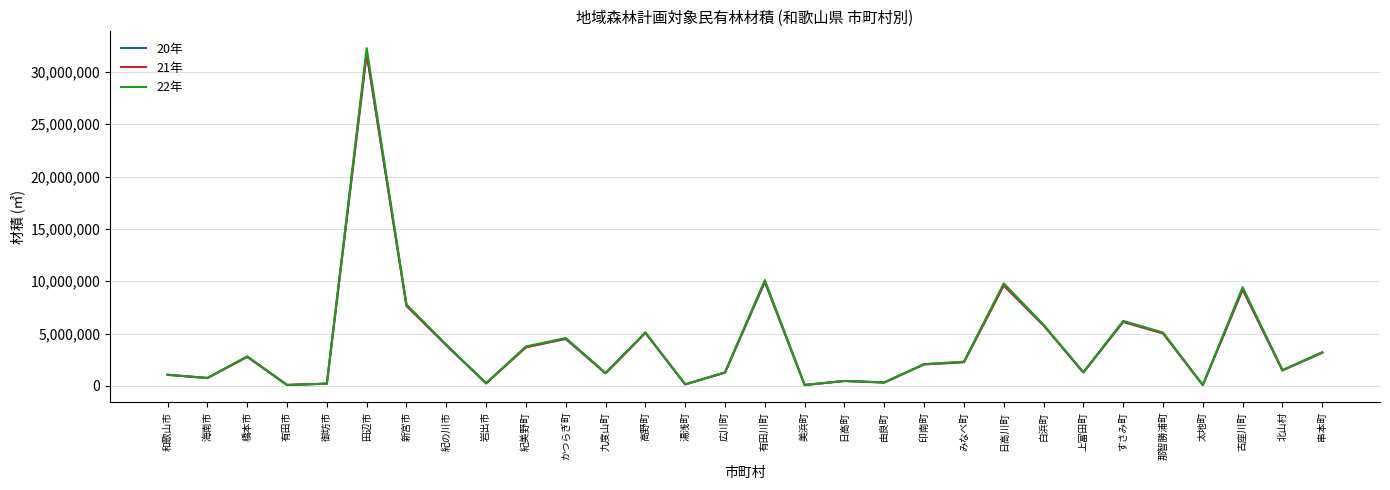

What is the maximum value for 22年?

32254914